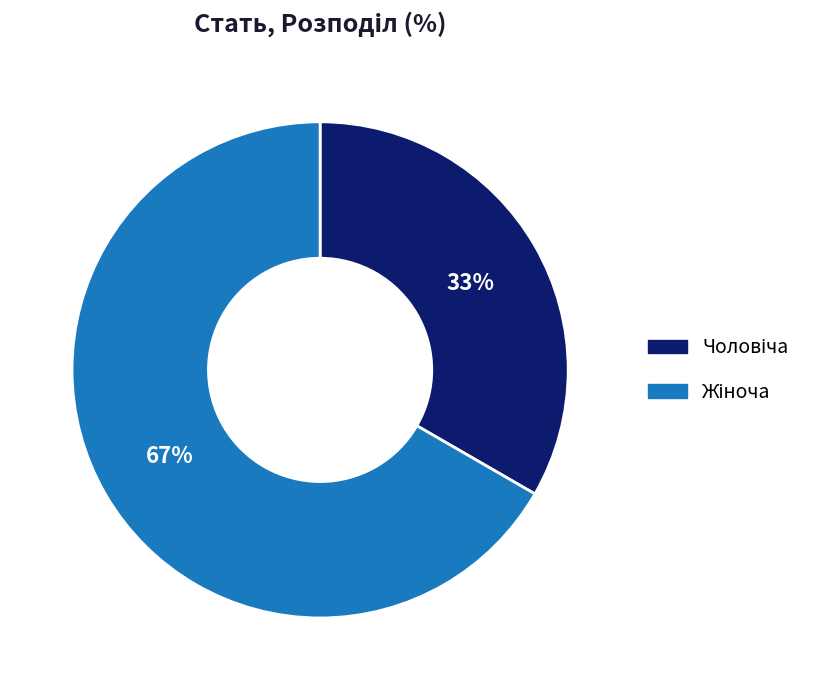

To the nearest percent, what is the average slice percentage?

50%